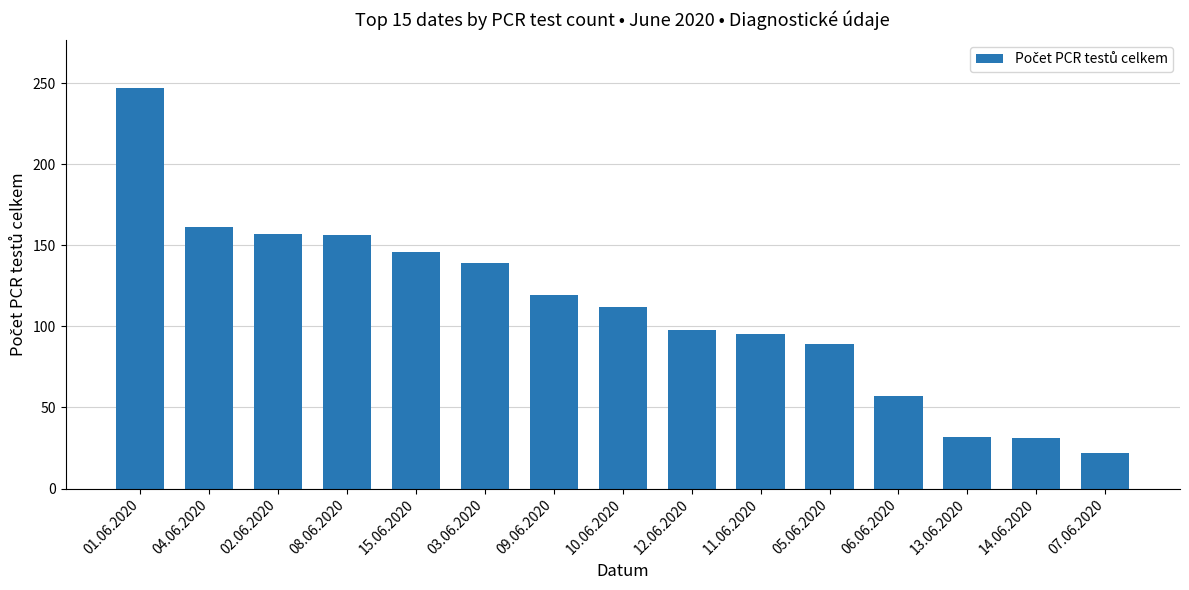

Where is the data nearest to the value 134?

03.06.2020